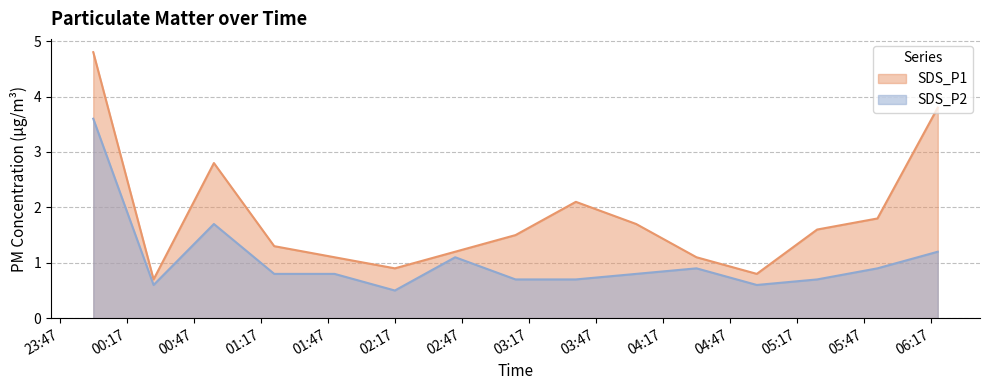

Reading right to left, extract all data points from this chart.

SDS_P1: 3.8	1.8	1.6	0.8	1.1	1.7	2.1	1.5	1.2	0.9	1.1	1.3	2.8	0.7	4.8
SDS_P2: 1.2	0.9	0.7	0.6	0.9	0.8	0.7	0.7	1.1	0.5	0.8	0.8	1.7	0.6	3.6